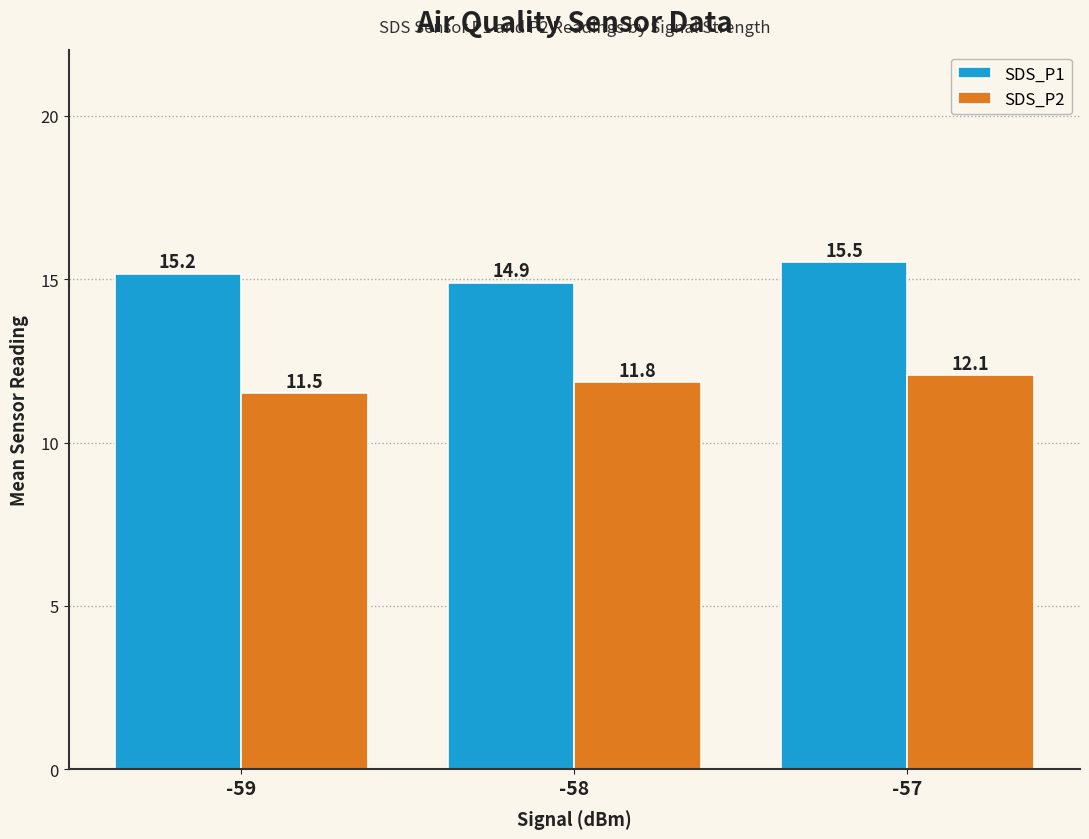

How many values in the SDS_P1 series exceed 15?

2